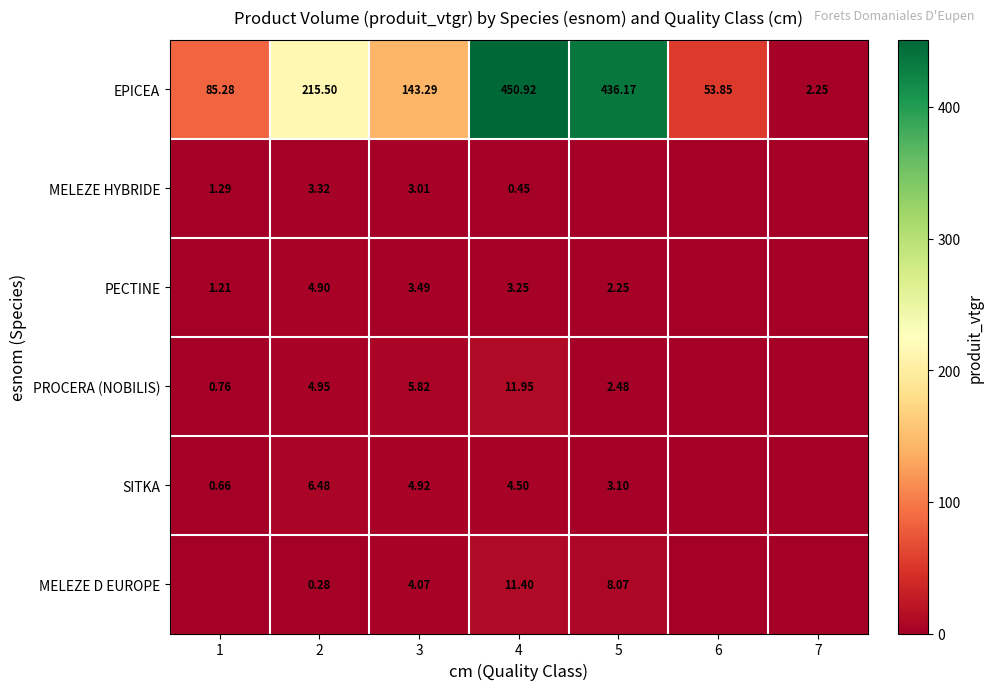

At 4, list the series in order from largest to smallest.

EPICEA, PROCERA (NOBILIS), MELEZE D EUROPE, SITKA, PECTINE, MELEZE HYBRIDE